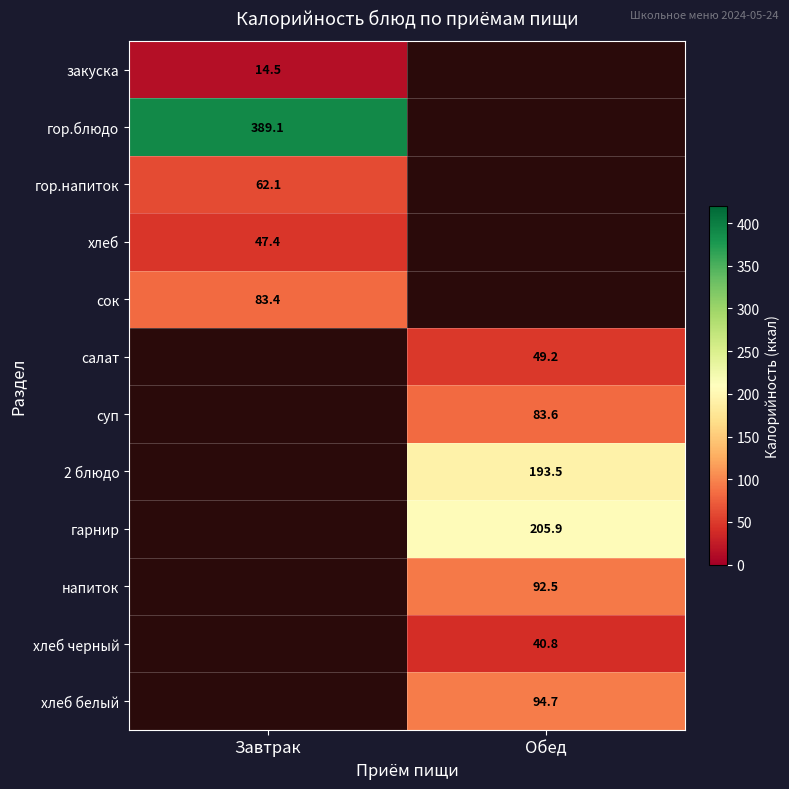

The value of хлеб белый at Обед is 37.7. True or false?

False